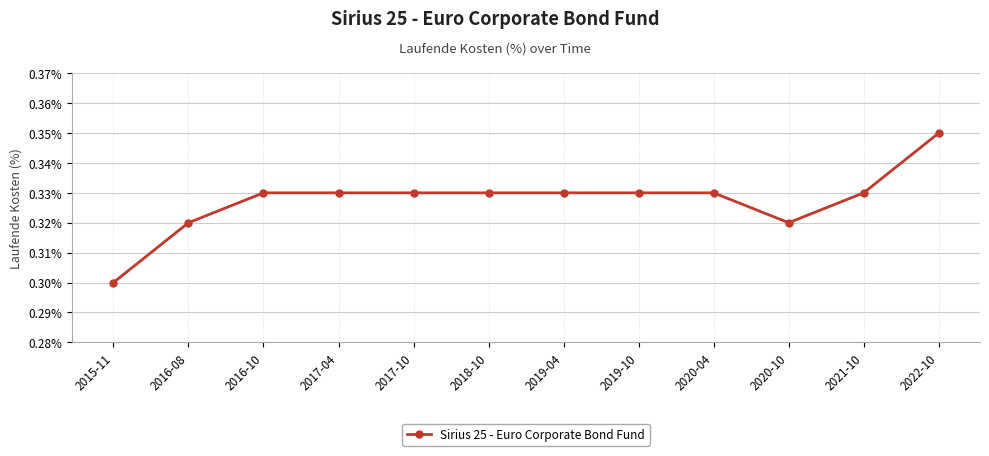

Which label corresponds to the smallest value in the chart?

2015-11